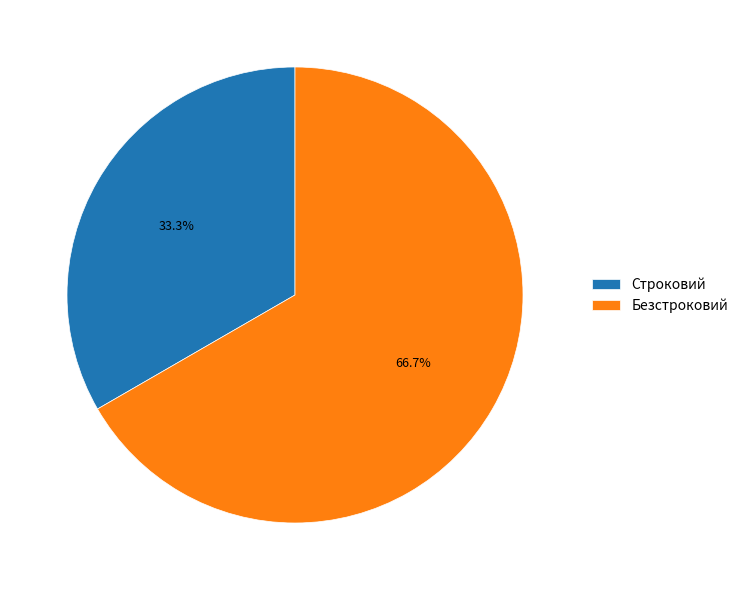

Between Строковий and Безстроковий, which is larger?

Безстроковий